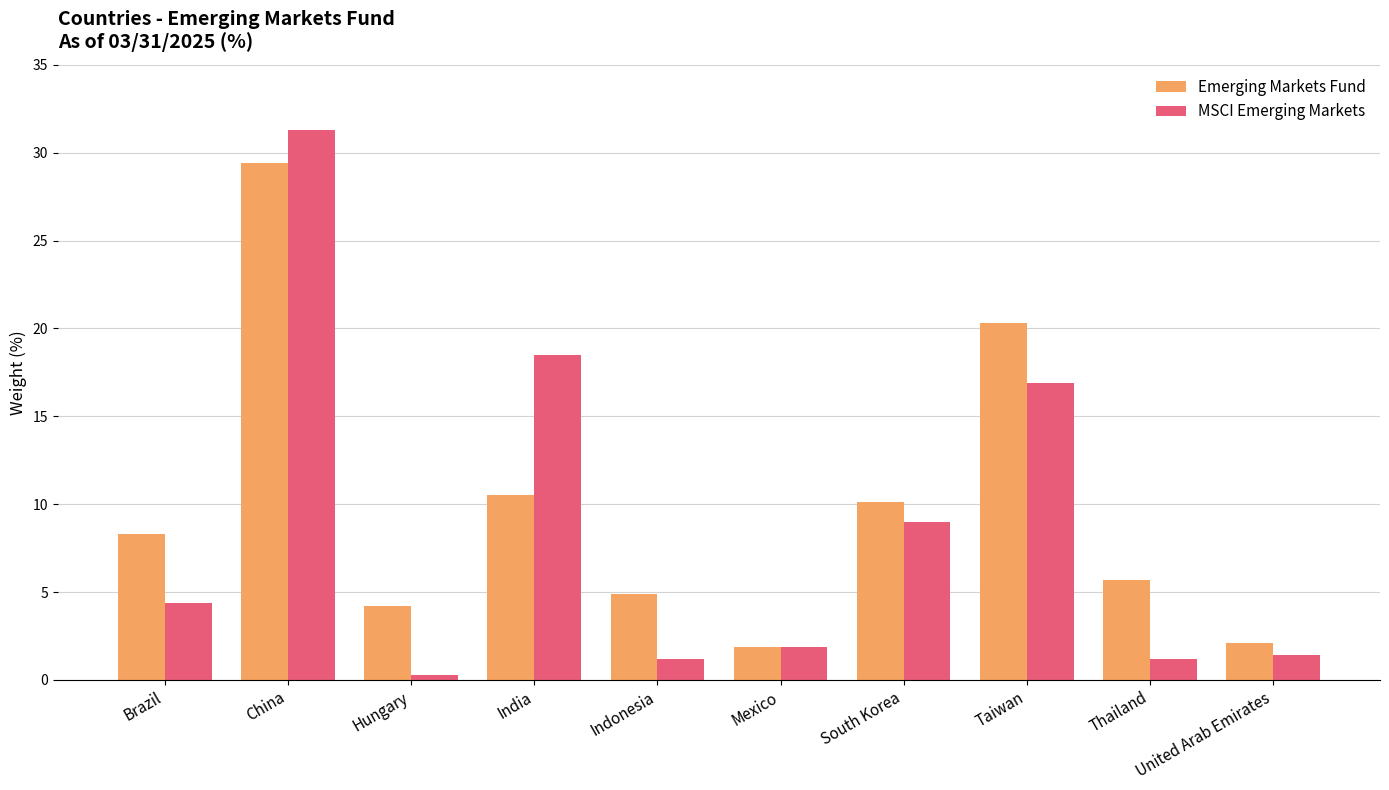

Reading left to right, extract all data points from this chart.

Emerging Markets Fund: 8.3	29.4	4.2	10.5	4.9	1.9	10.1	20.3	5.7	2.1
MSCI Emerging Markets: 4.4	31.3	0.3	18.5	1.2	1.9	9.0	16.9	1.2	1.4